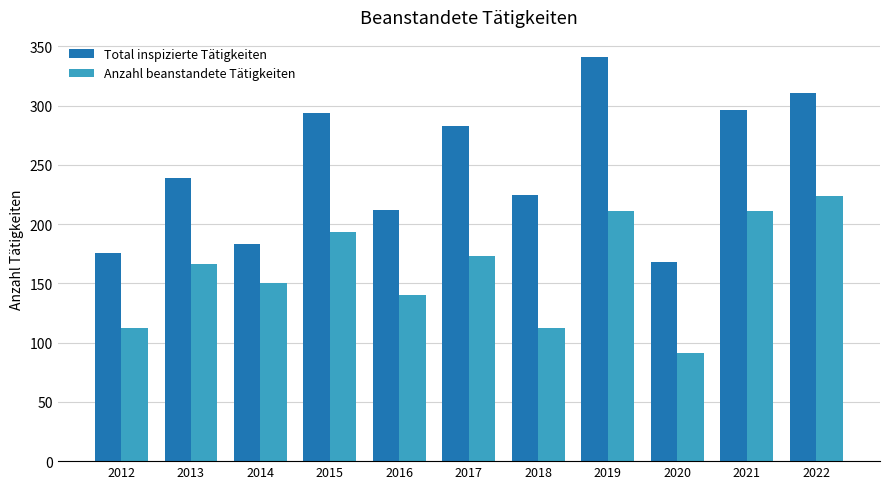

What is the total value across all series at 2018?

337